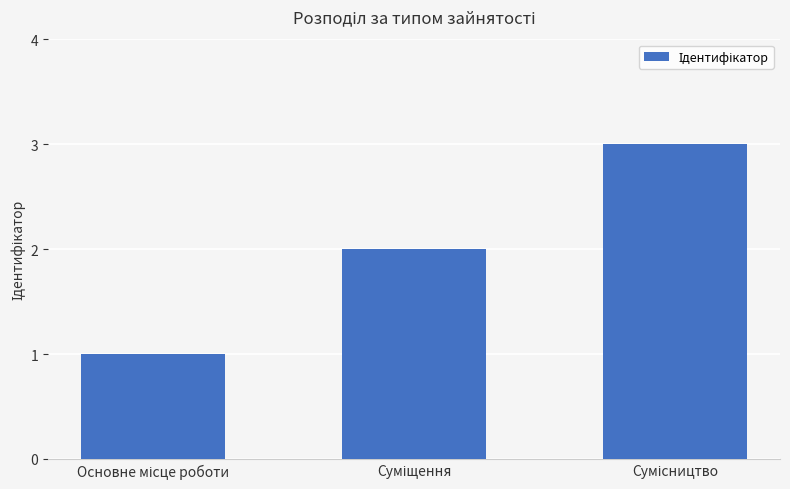

What is the sum of all values?

6